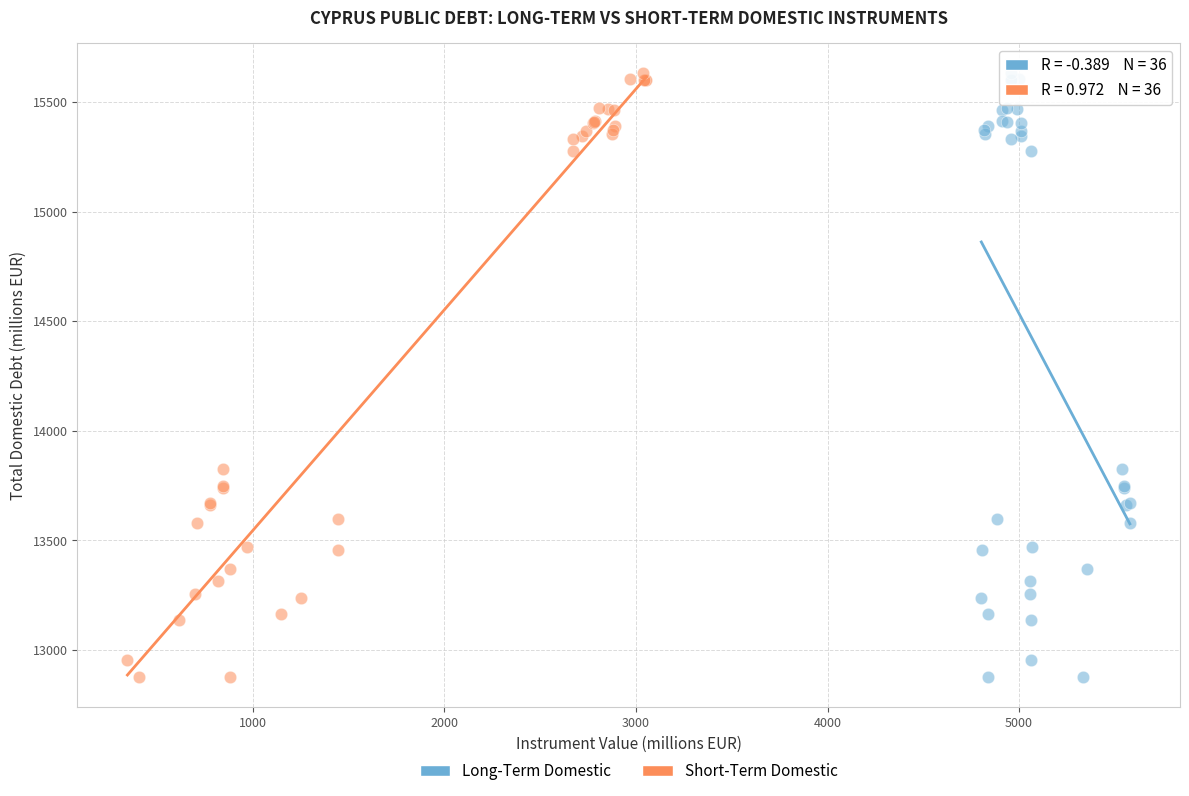

What are all the series names shown in the legend?

Long-Term Domestic, Short-Term Domestic